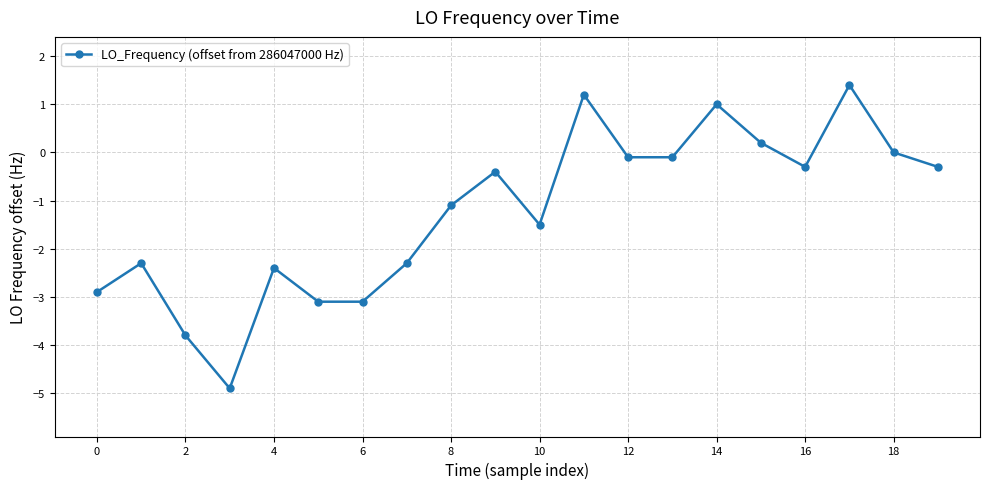

What is the difference between the maximum and minimum values?

6.3